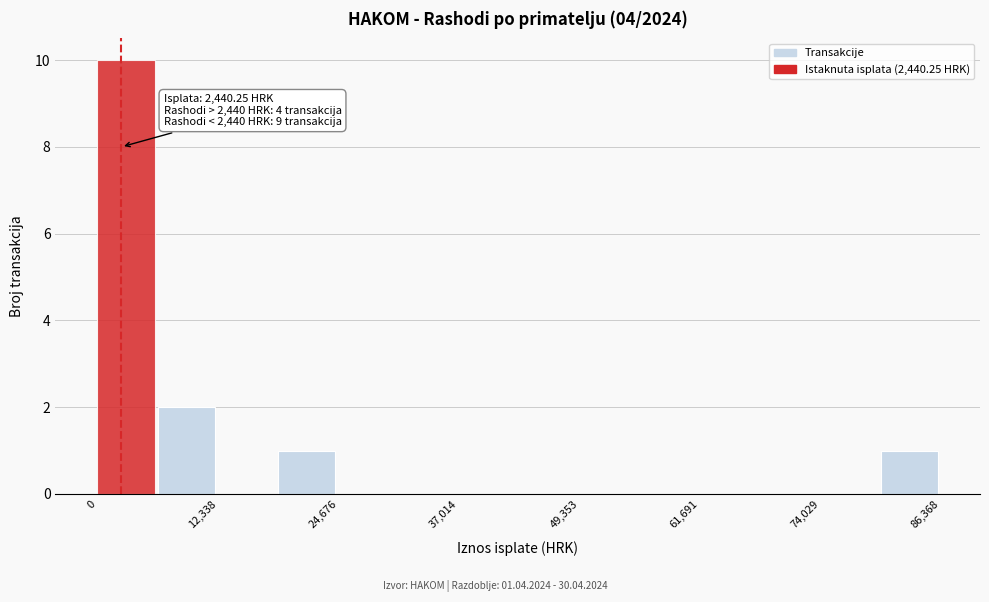

Read against the x-axis, roughly where is the centre of the tallest bar?

2000